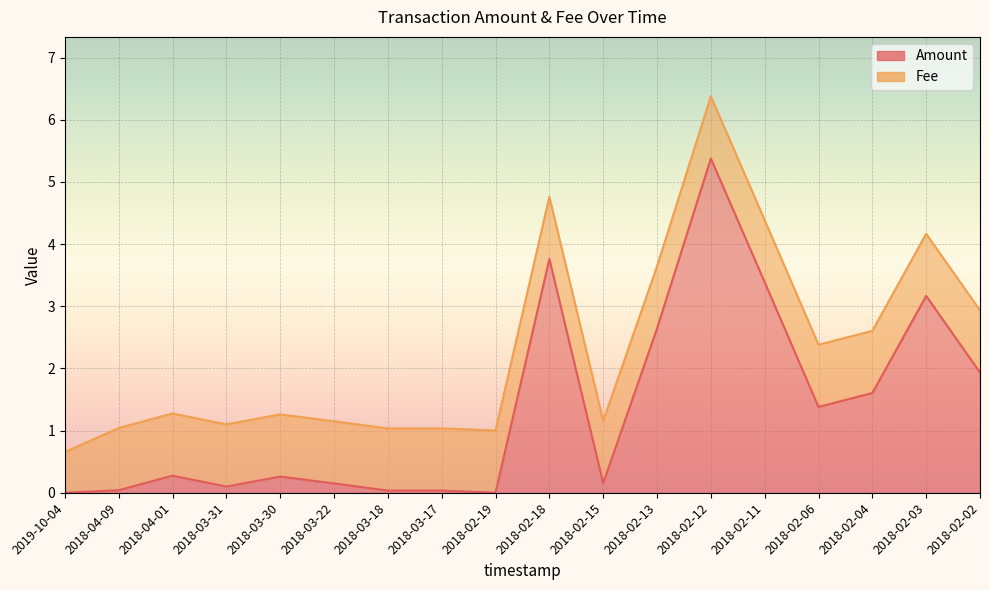

Between 2018-02-04 and 2018-02-06, which is larger?

2018-02-04